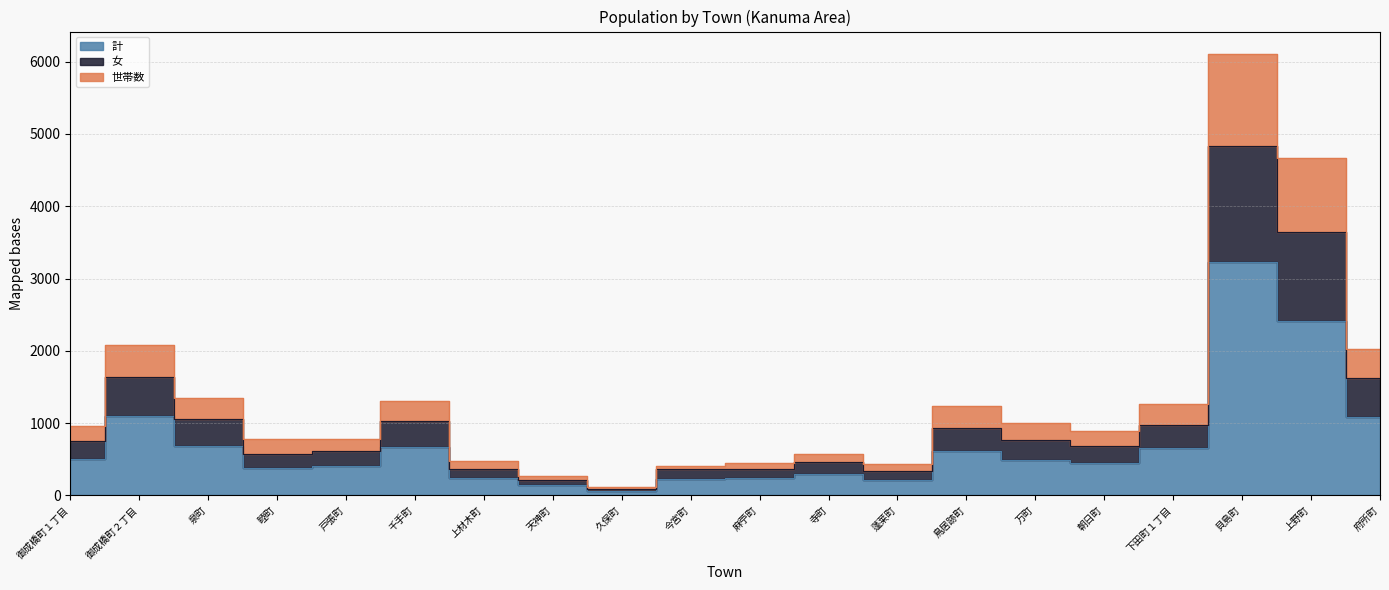

What is the label of the 17th point from the left?

下田町１丁目